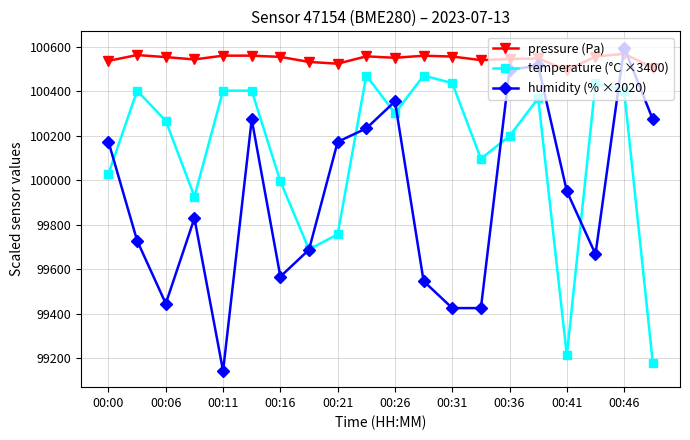

List the series in order of their overall mean, highest first.

pressure (Pa), temperature (°C ×3400), humidity (% ×2020)